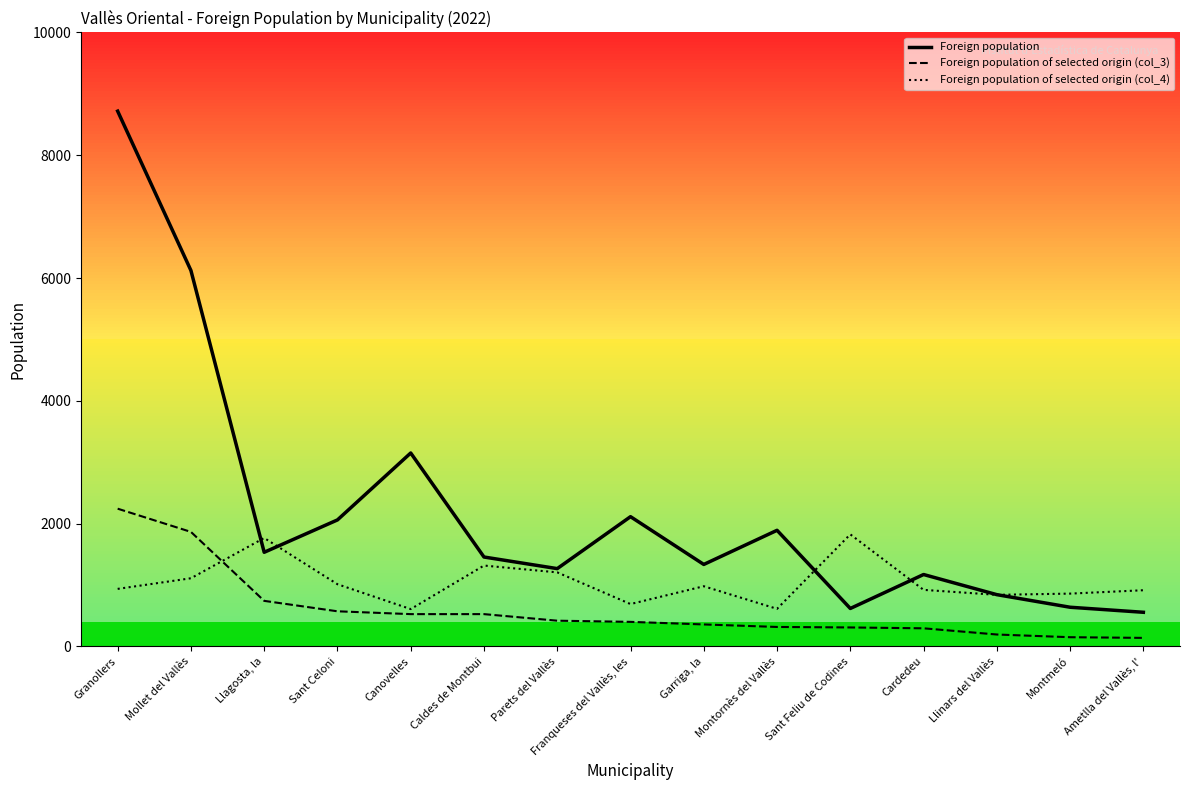

Read the Foreign population value at Parets del Vallès.

1268